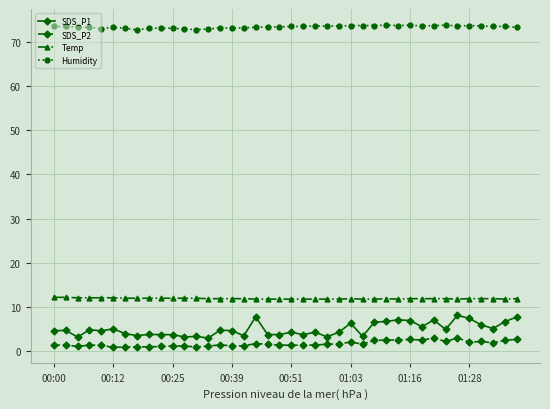

What is the value of the Temp point at the 8th from the left?

12.0